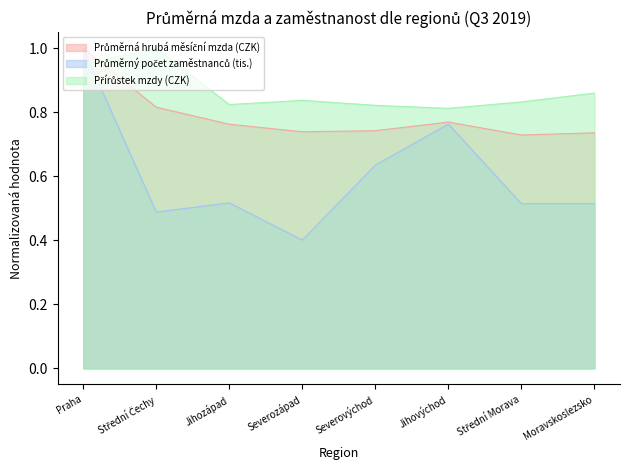

What is the difference between the maximum and minimum values in the Průměrná hrubá měsíční mzda (CZK) series?

0.3